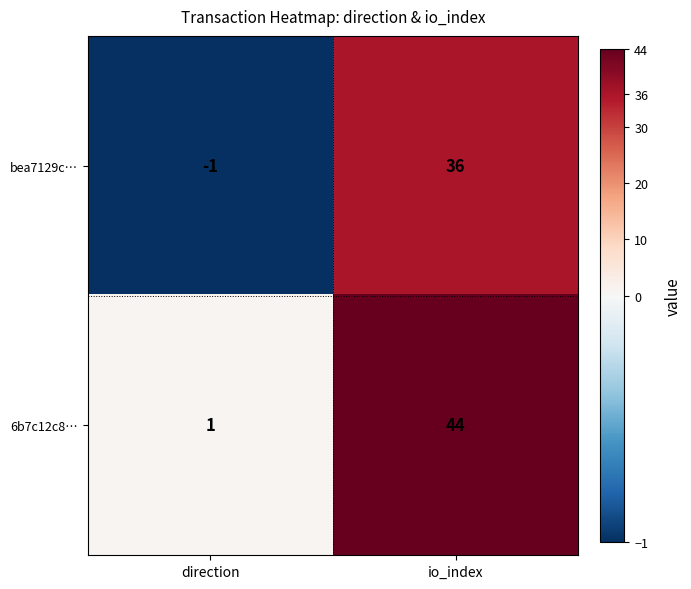

Is it true that 6b7c12c8… equals 1 at direction?

True